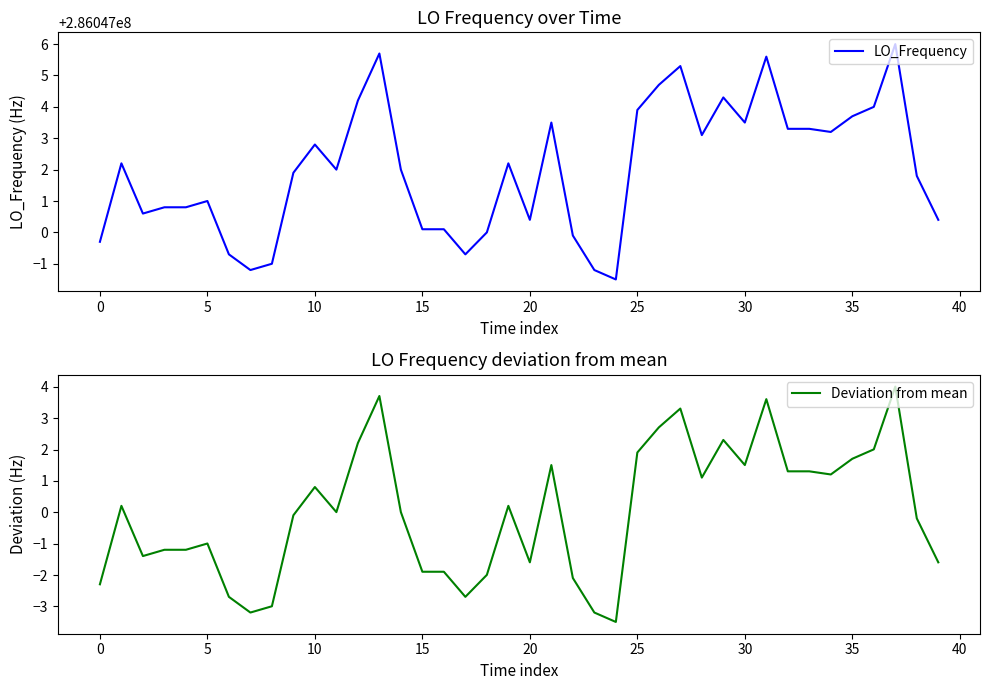

Which series has the widest spread of values?

LO_Frequency